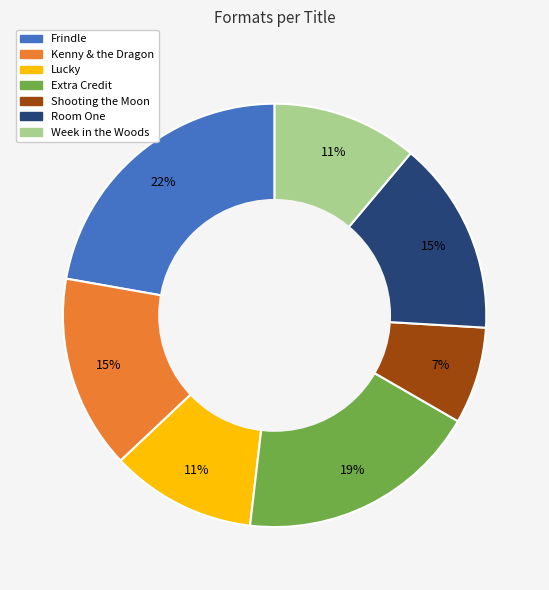

What percentage is the Shooting the Moon slice, to the nearest percent?

7%